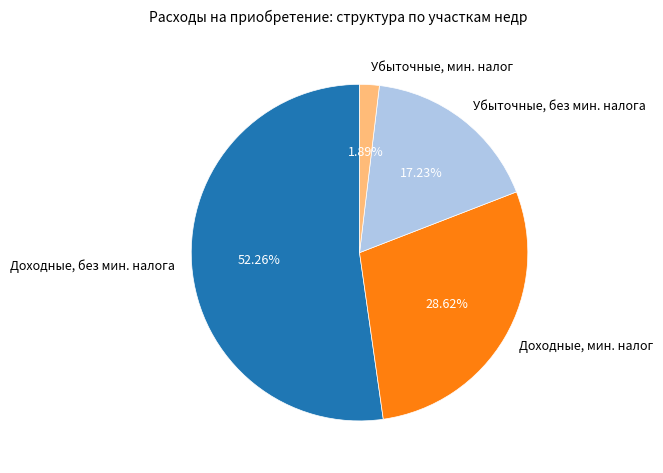

What is the majority slice?

Доходные, без мин. налога